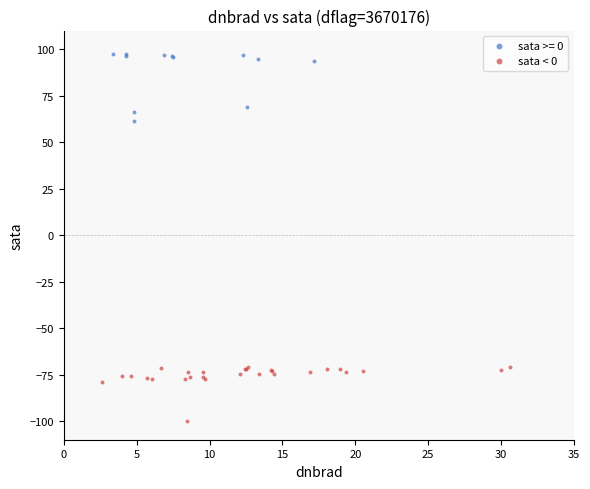

Which series contains the lowest Y value?

sata < 0